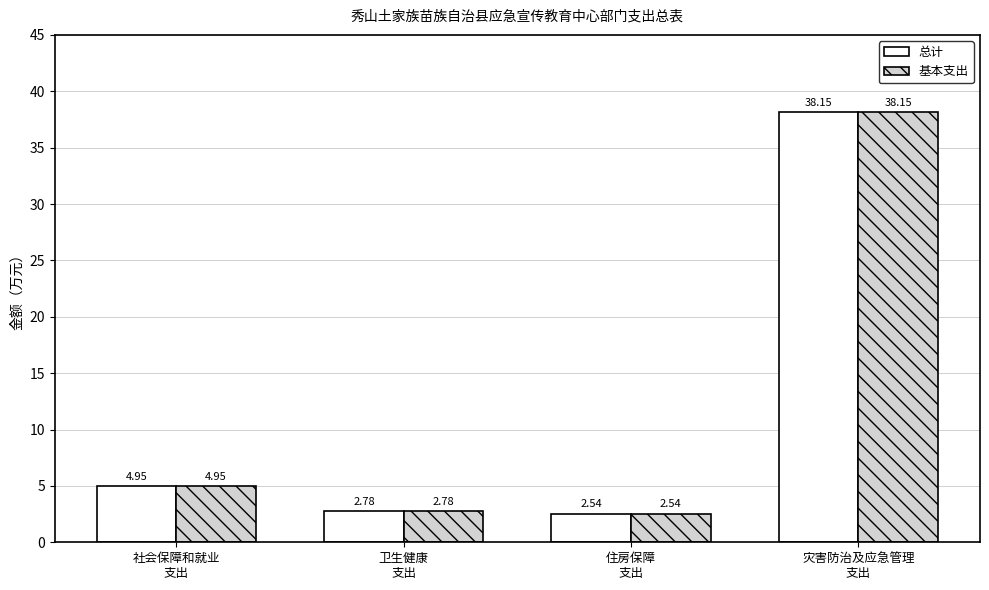

At which category is the sum across all series the highest?

灾害防治及应急管理
支出